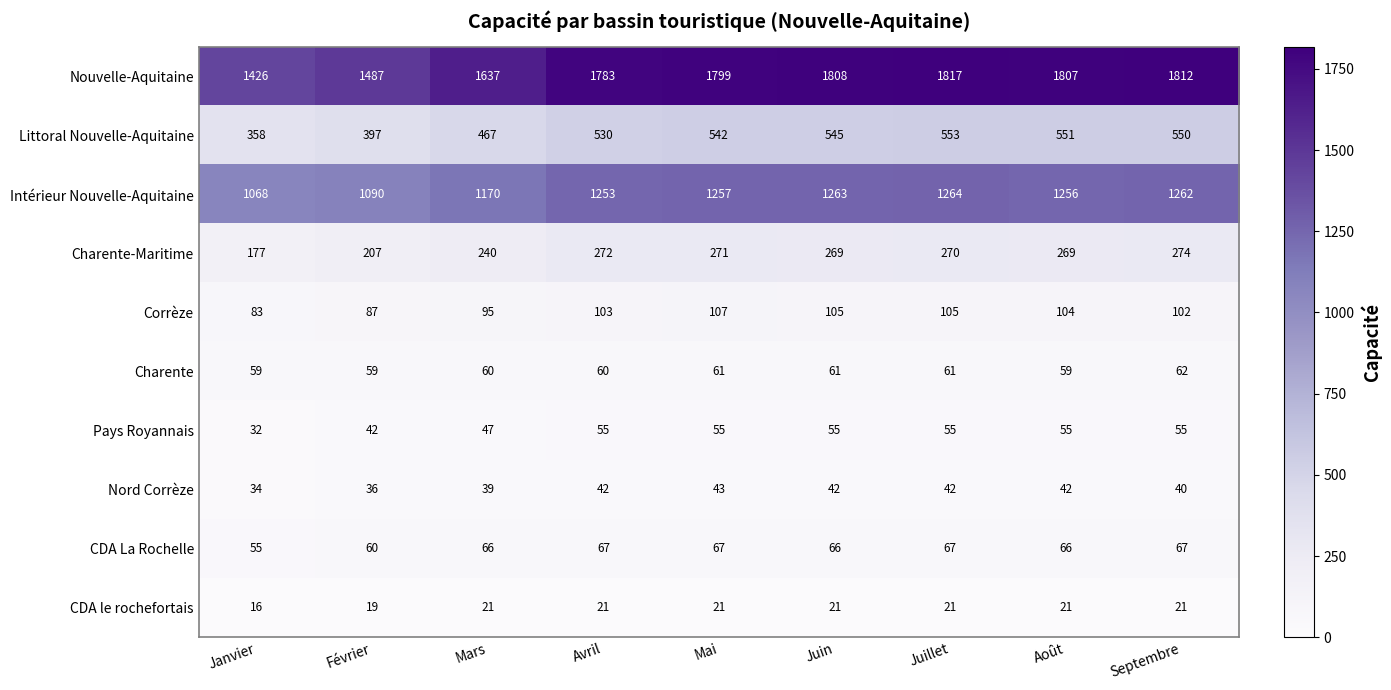

What is the average value of the Corrèze series?

99